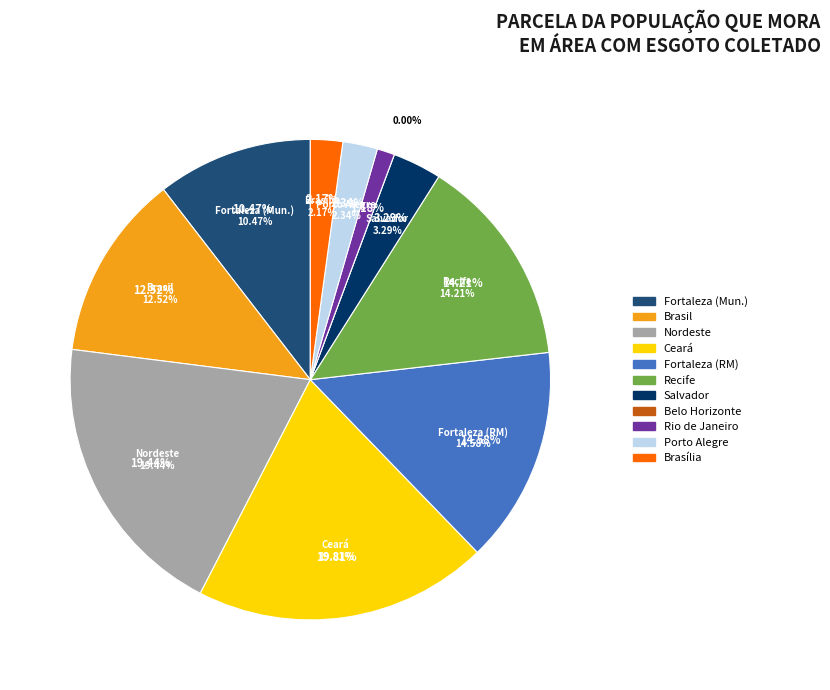

Count the number of slices in the pie.

11